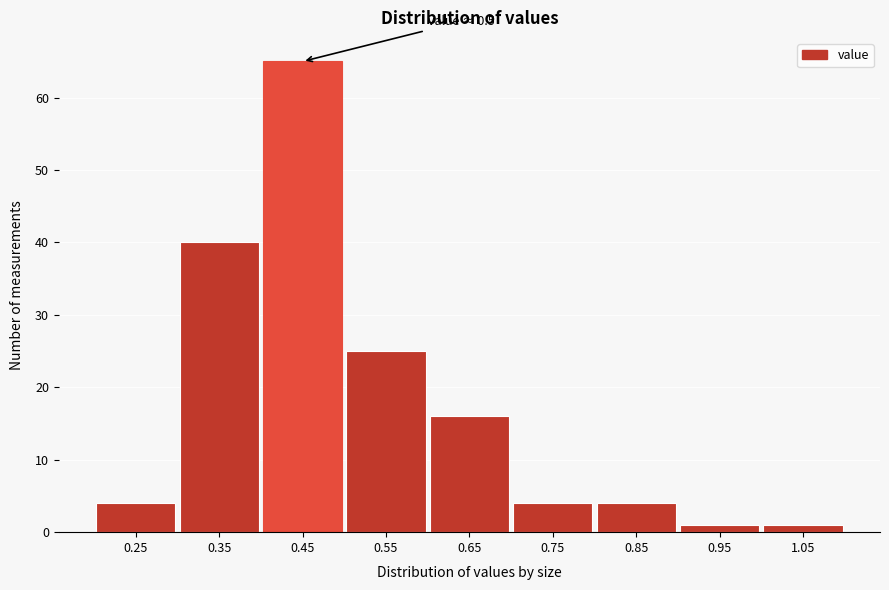

Reading left to right, list all the values displayed in this chart.

0.25=4	0.35=40	0.45=65	0.55=25	0.65=16	0.75=4	0.85=4	0.95=1	1.05=1